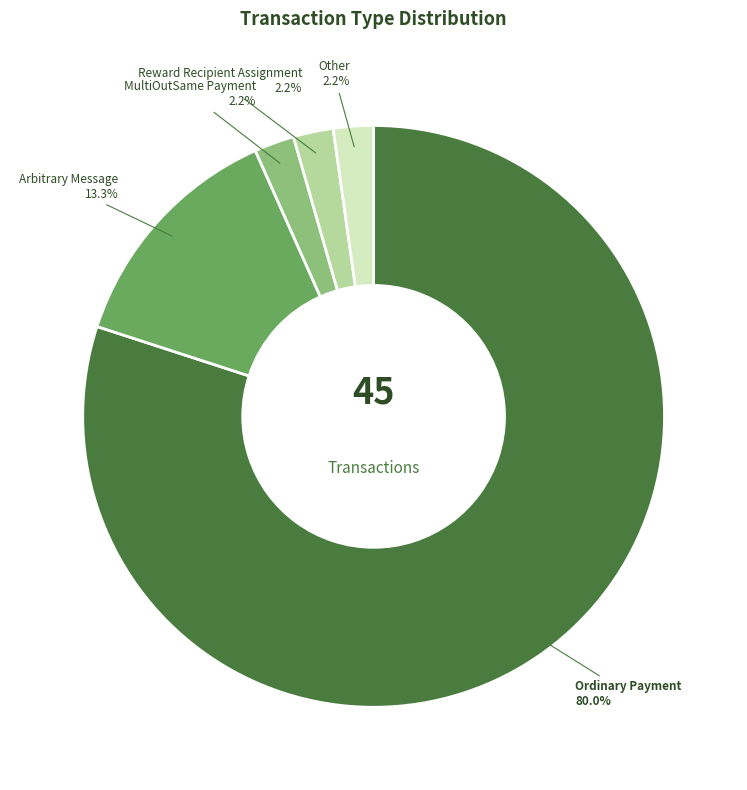

What percentage do Other and MultiOutSame Payment together represent?

4.4%